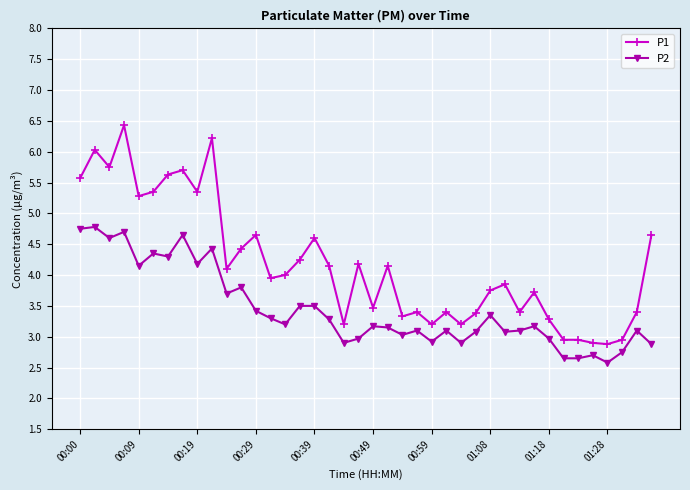

What is the average value of the P1 series?

4.2